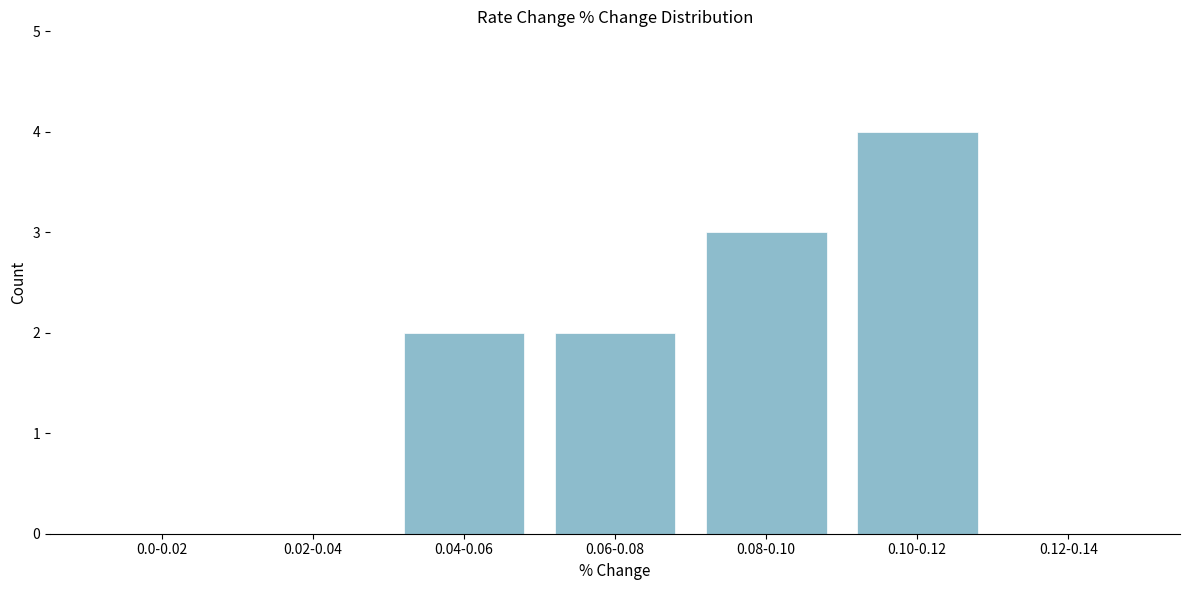

Reading right to left, what are all the values shown in this chart?

0.12-0.14=0	0.10-0.12=4	0.08-0.10=3	0.06-0.08=2	0.04-0.06=2	0.02-0.04=0	0.0-0.02=0